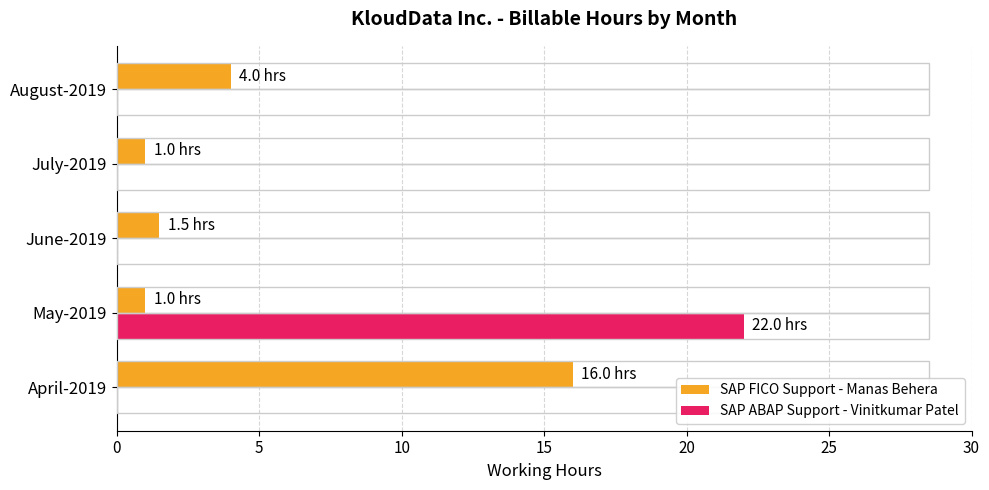

What is the maximum value for SAP FICO Support - Manas Behera?

16.0